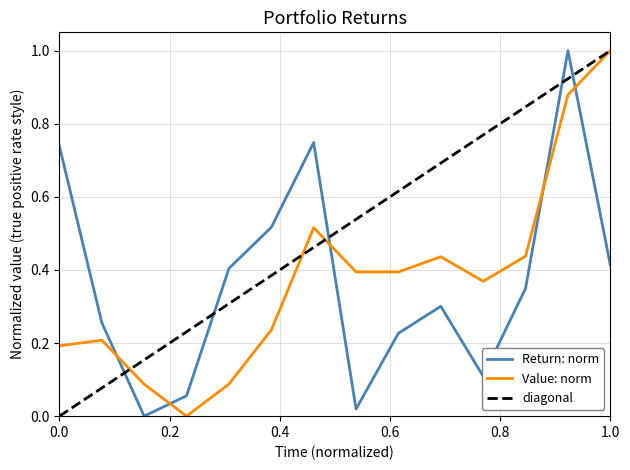

At which label does Value: norm reach its peak?

1.0